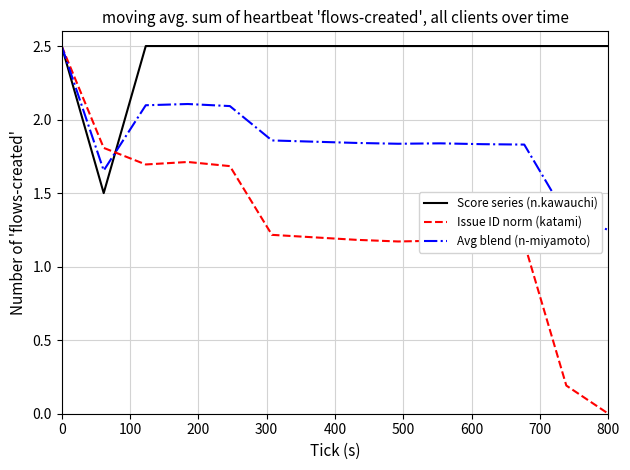

How many lines are shown in the chart?

3